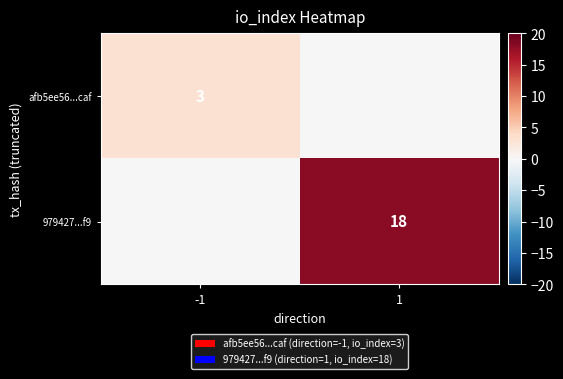

Is the value of 979427...f9 at 1 greater than the value of afb5ee56...caf at -1?

Yes